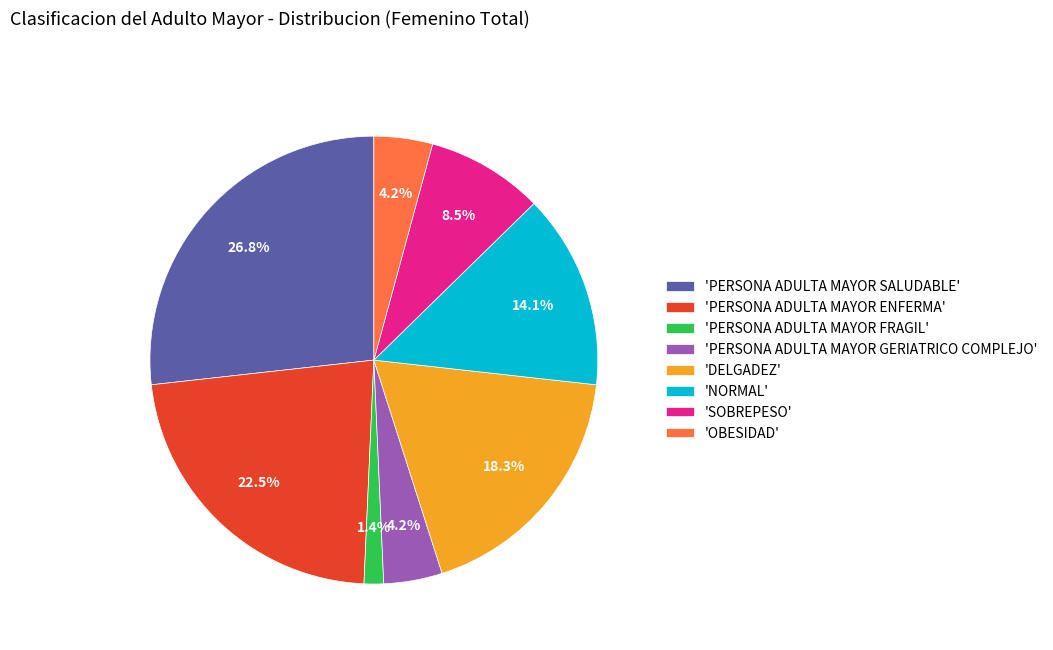

Which slice is the smallest?

'PERSONA ADULTA MAYOR FRAGIL'